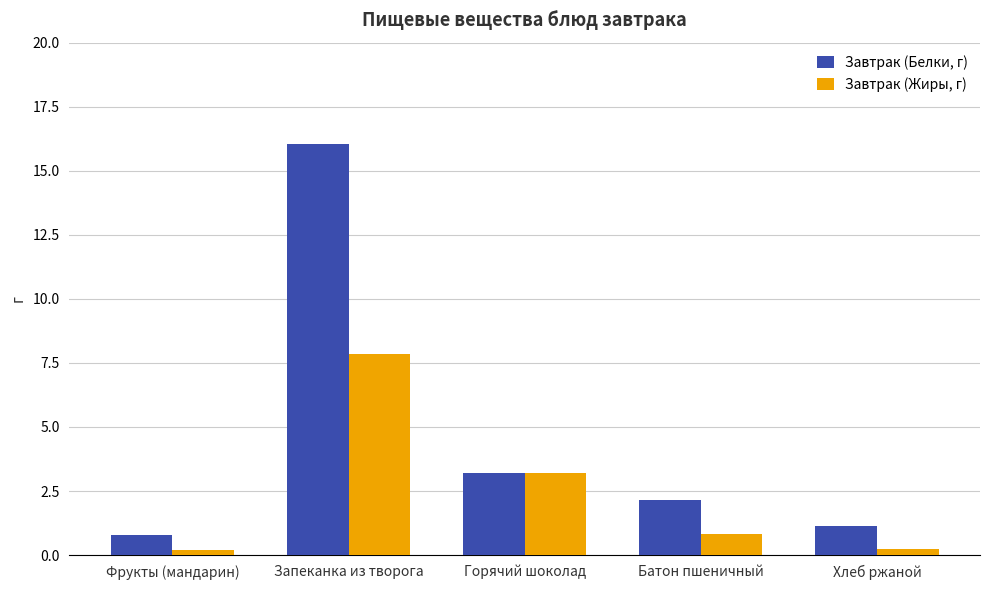

What are all the series names shown in the legend?

Завтрак (Белки, г), Завтрак (Жиры, г)